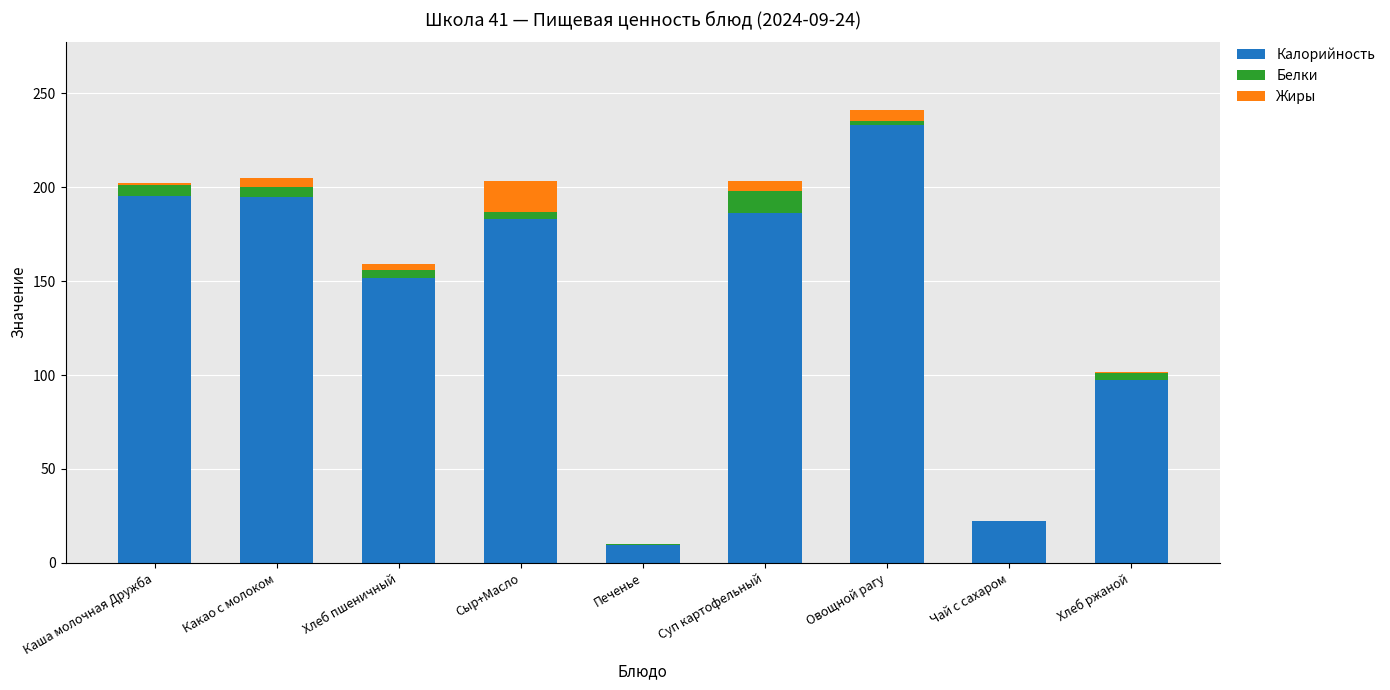

At which label is Калорийность closest to 121?

Хлеб ржаной